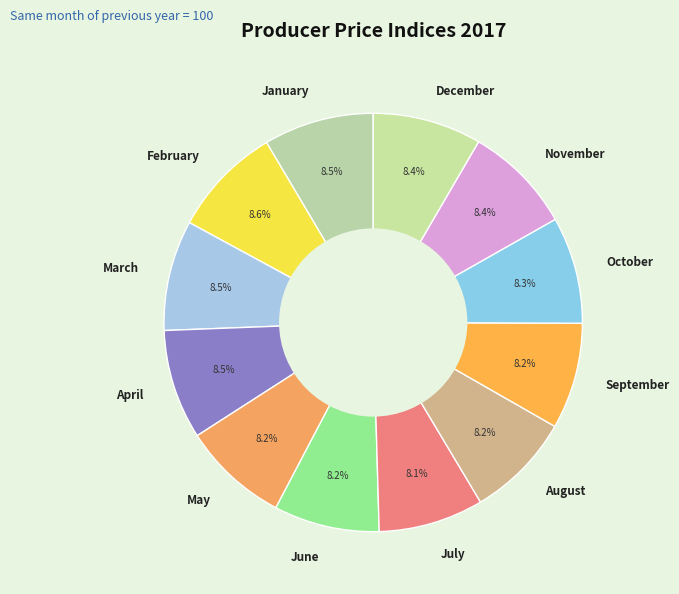

Does October represent more than half of the total?

No